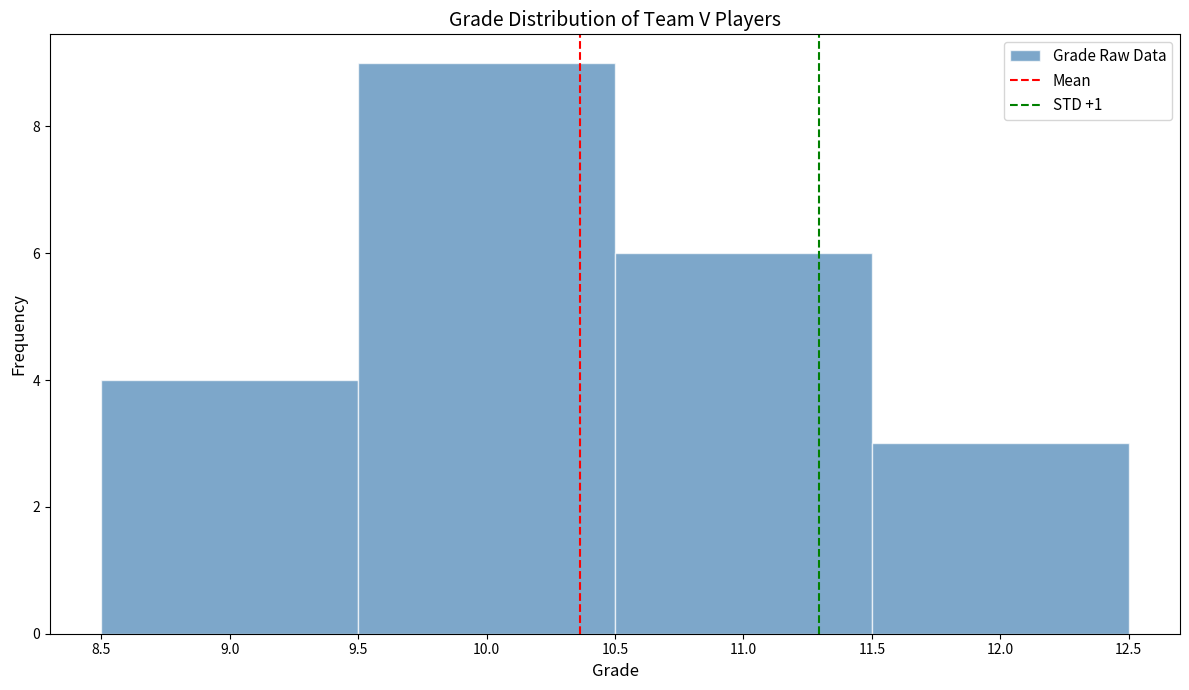

Reading left to right, list every bar in this chart as the range it spans on the x-axis followed by its height. The values are not printed on the chart, so give them approximately, as read against the axis.

8.5 to 9.5: 4
9.5 to 10.5: 9
10.5 to 11.5: 6
11.5 to 12.5: 3